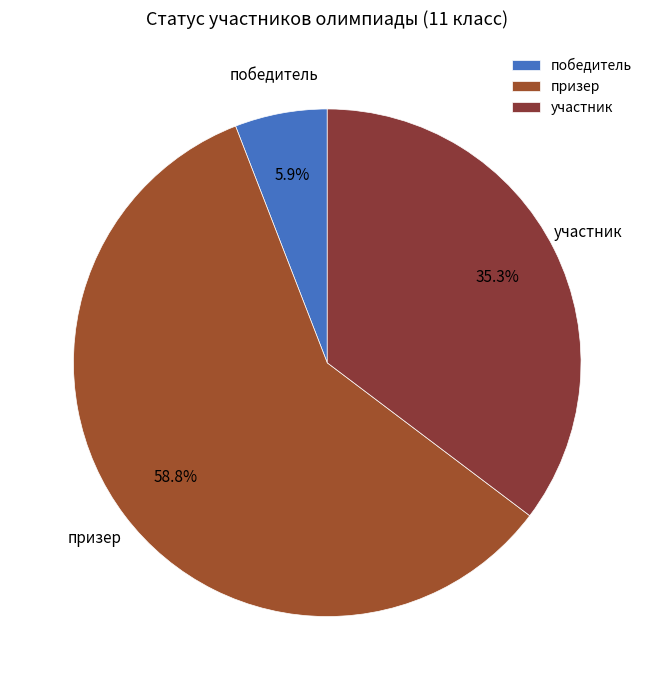

How many segments does this pie chart have?

3